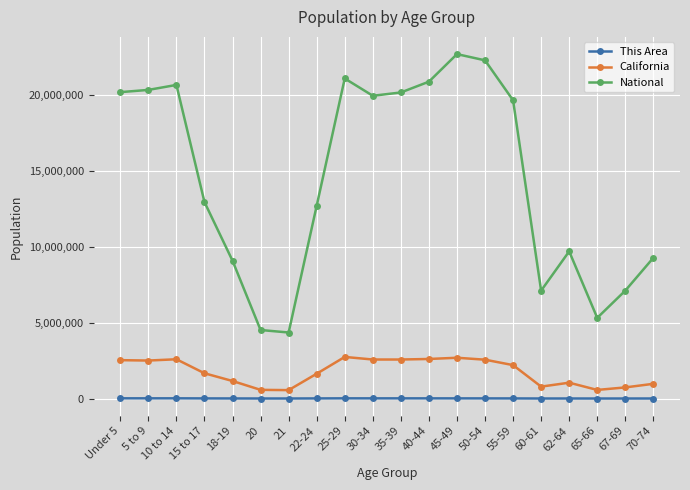

At which label is National closest to 13531442?

15 to 17